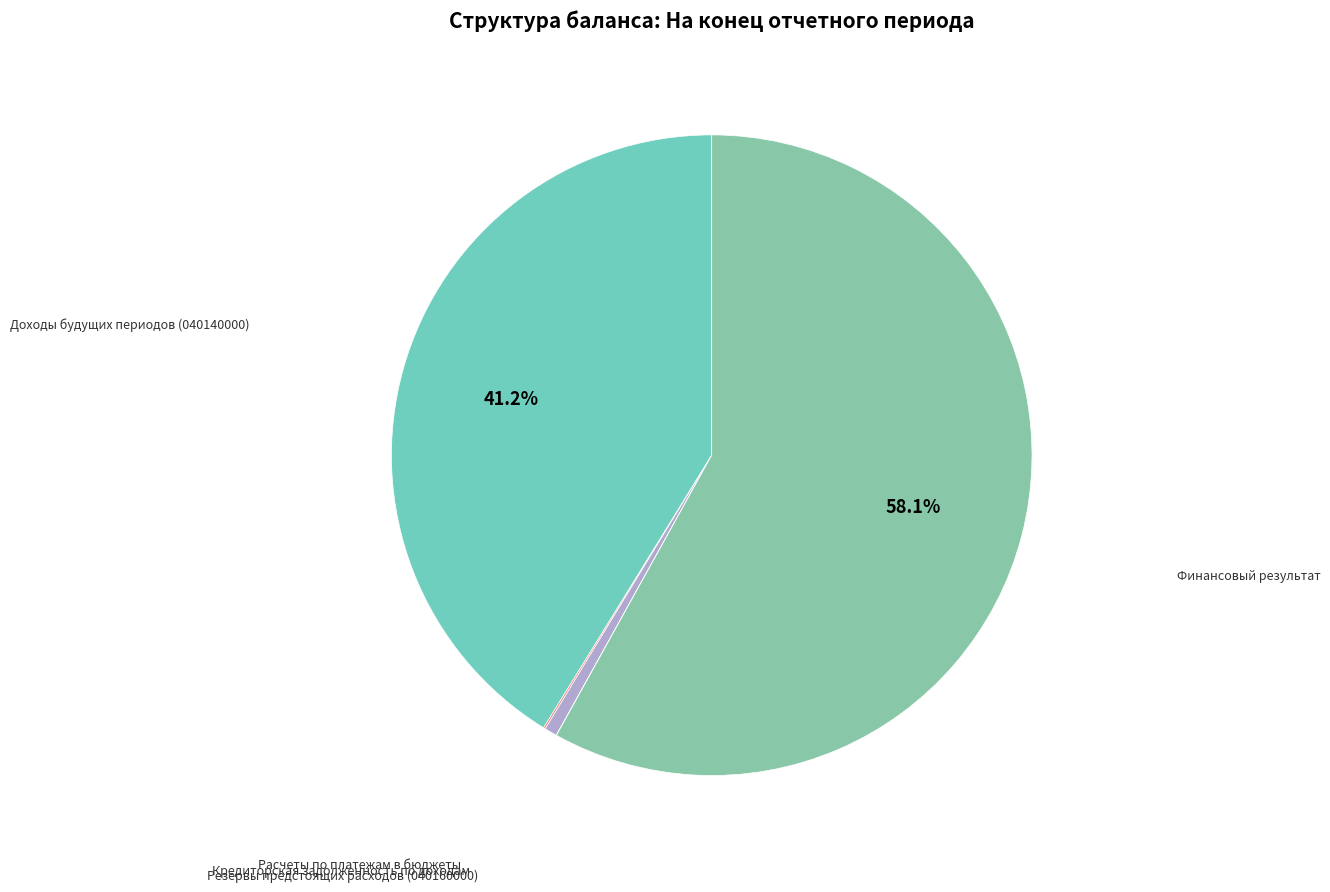

Which category has the biggest portion of the pie?

Финансовый результат